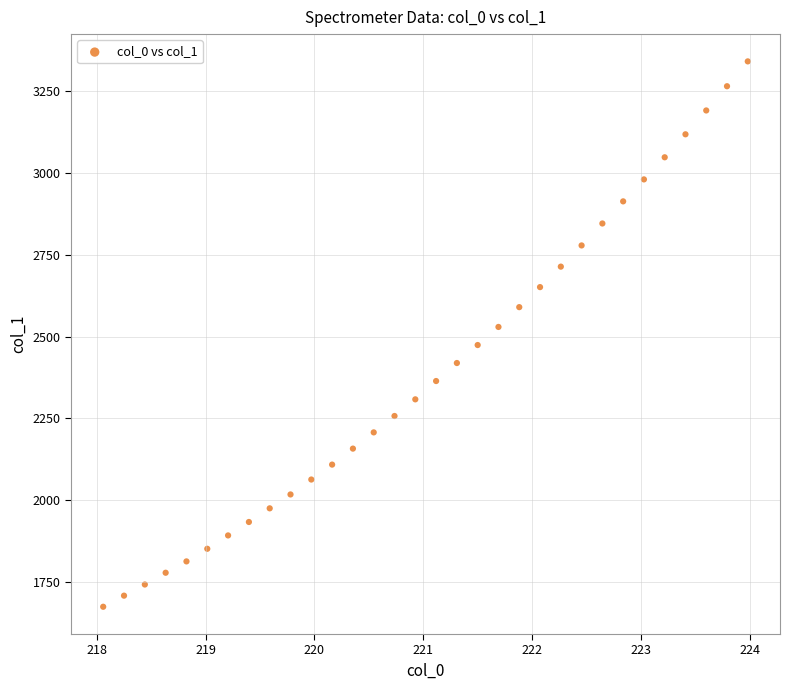

What is the range of Y values (max minus min)?

1666.7